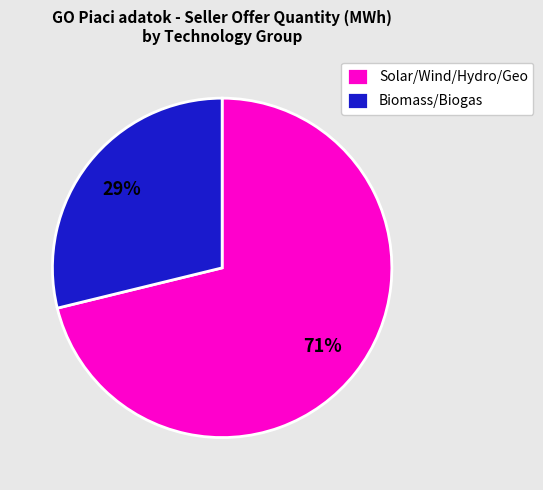

To the nearest percent, what portion does Solar/Wind/Hydro/Geo represent?

71%